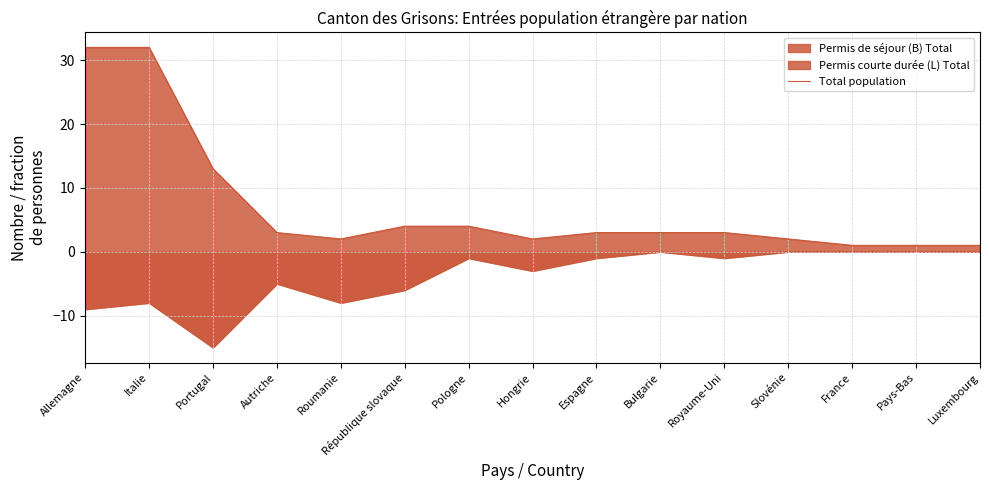

How many values are below 3?

6